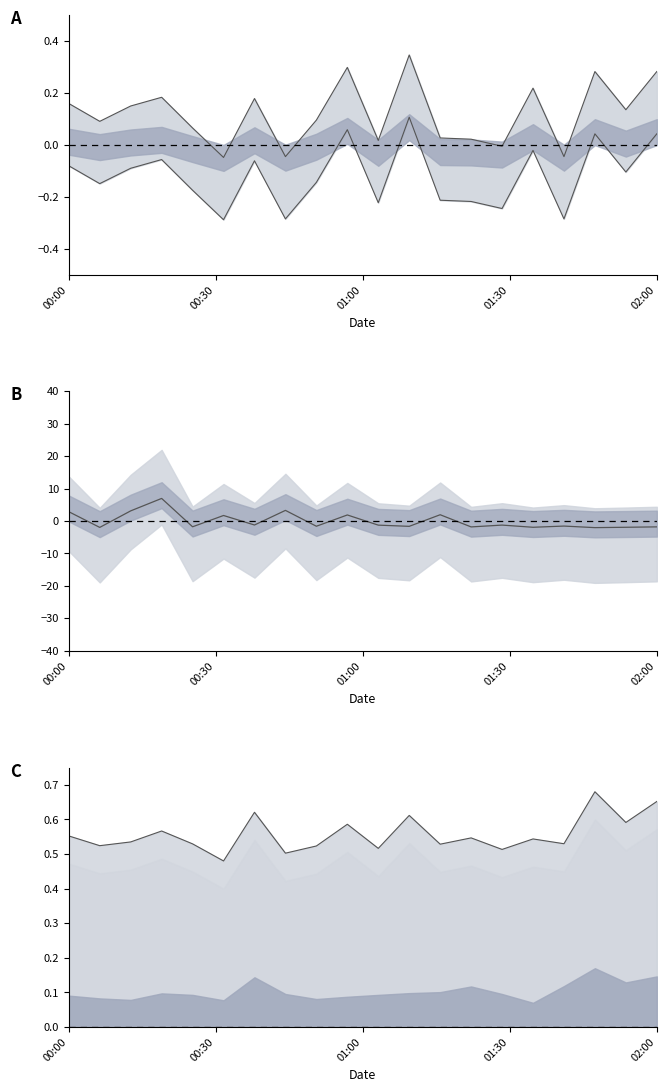

The value of upper bound at 11 is 0.6. True or false?

False